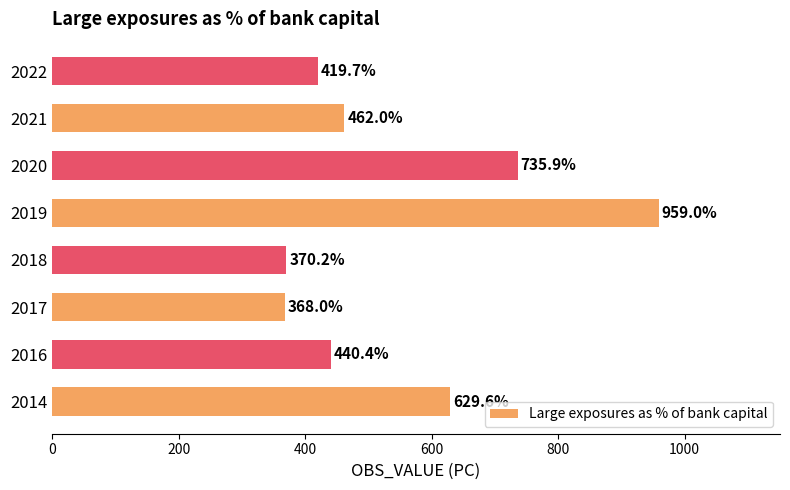

What is the ratio of the value at 2014 to the value at 2016?

1.4